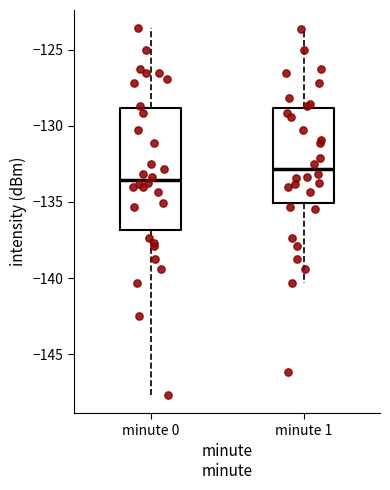

Where does the upper whisker of the box for minute 1 end on the y-axis? The values are not printed on the chart, so give them approximately, as read against the axis.

-123.5